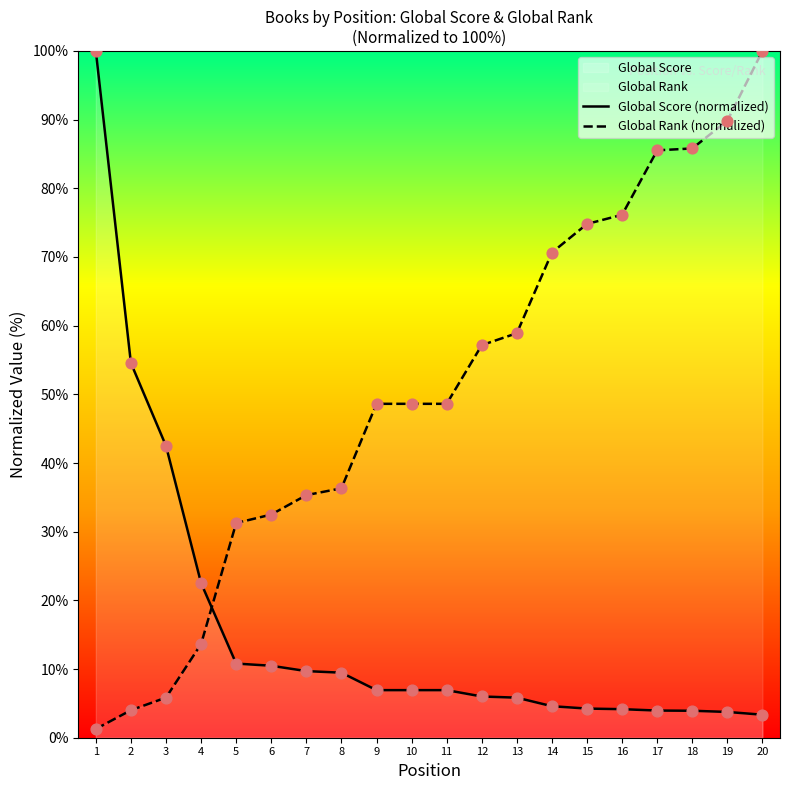

Which series contains the lowest Y value?

Global Rank (normalized)